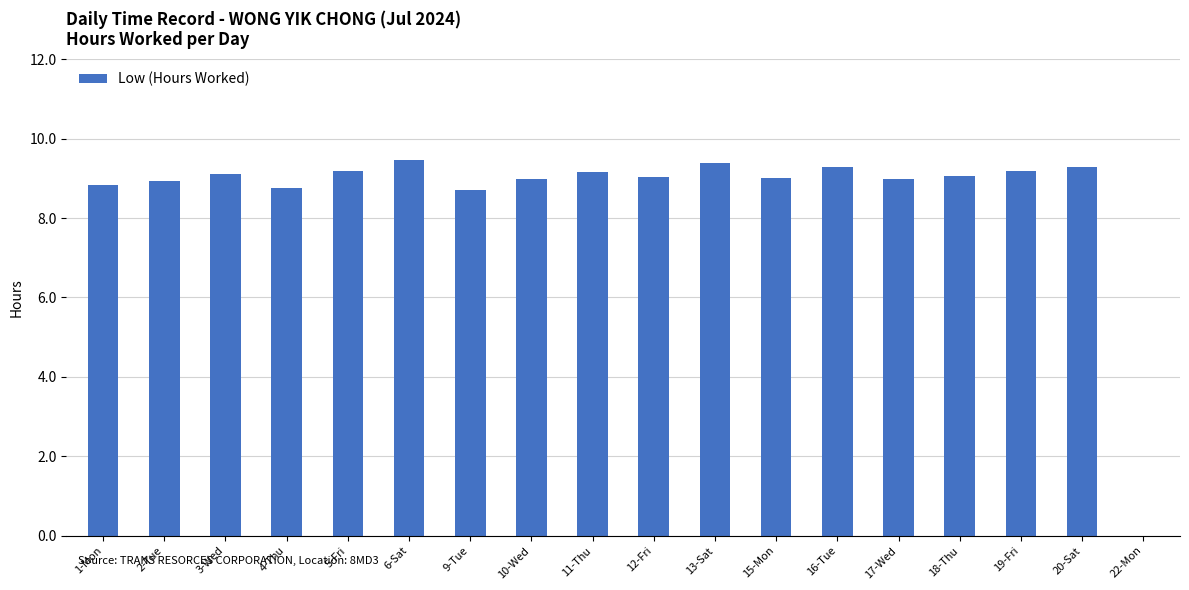

What is the greatest value displayed?

9.5